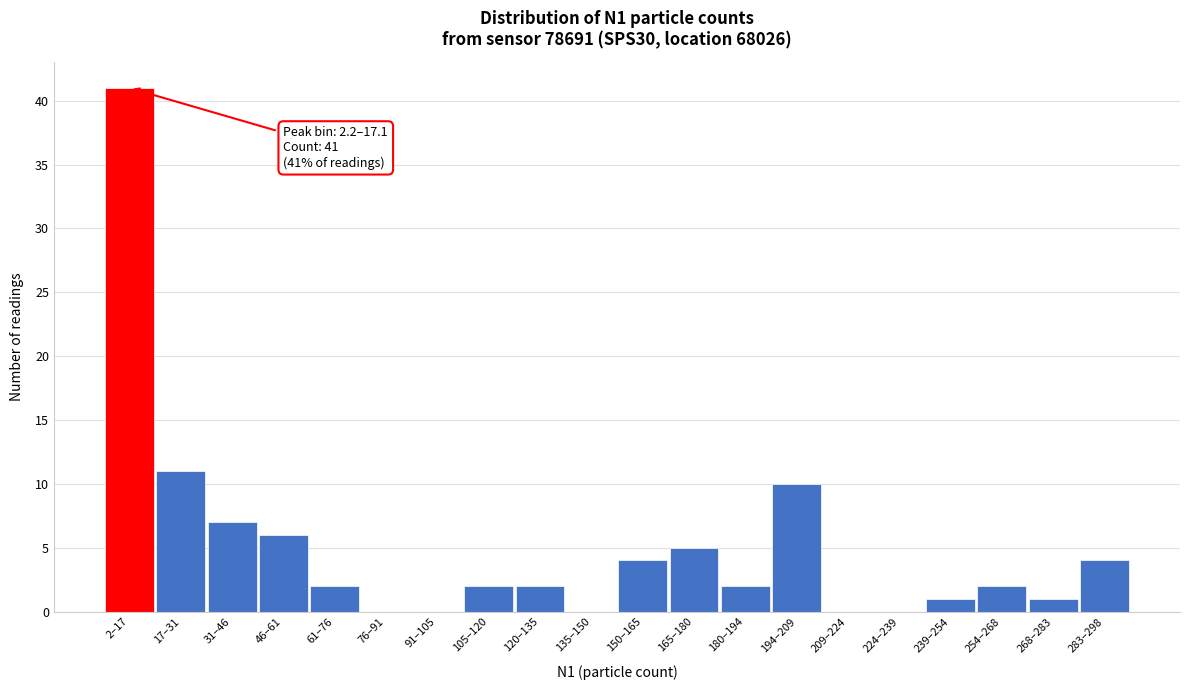

Reading left to right, extract all data points from this chart.

2–17=41	17–31=11	31–46=7	46–61=6	61–76=2	76–91=0	91–105=0	105–120=2	120–135=2	135–150=0	150–165=4	165–180=5	180–194=2	194–209=10	209–224=0	224–239=0	239–254=1	254–268=2	268–283=1	283–298=4